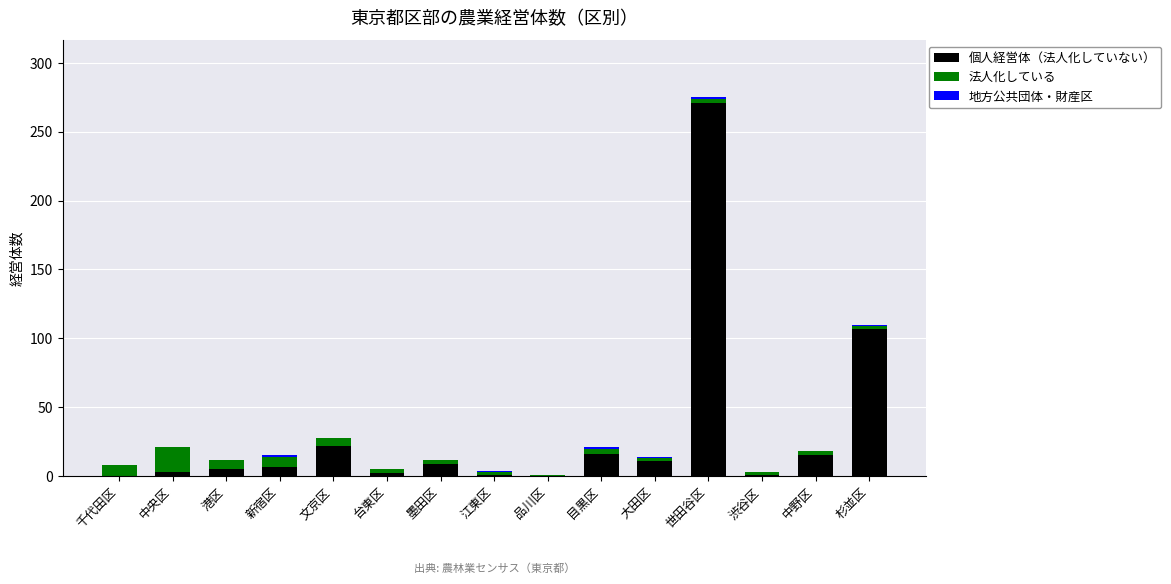

What value does the 個人経営体（法人化していない） series have at 世田谷区, to the nearest 50?

250